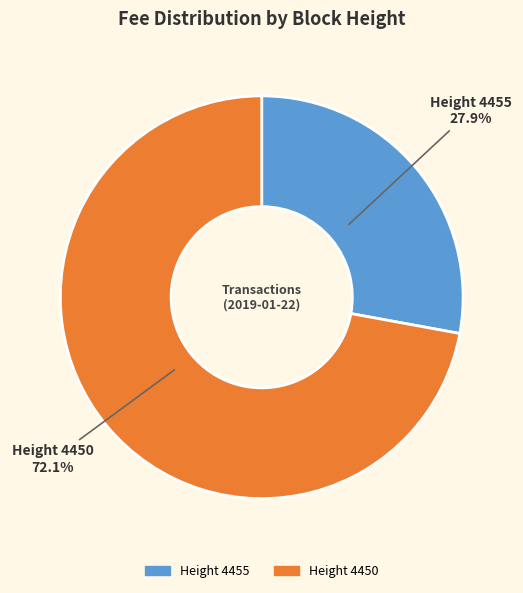

Which category accounts for the majority?

Height 4450